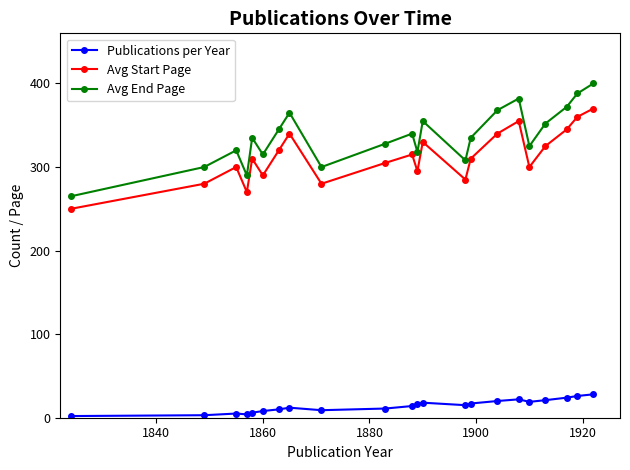

Which series has the largest total across all categories?

Avg End Page